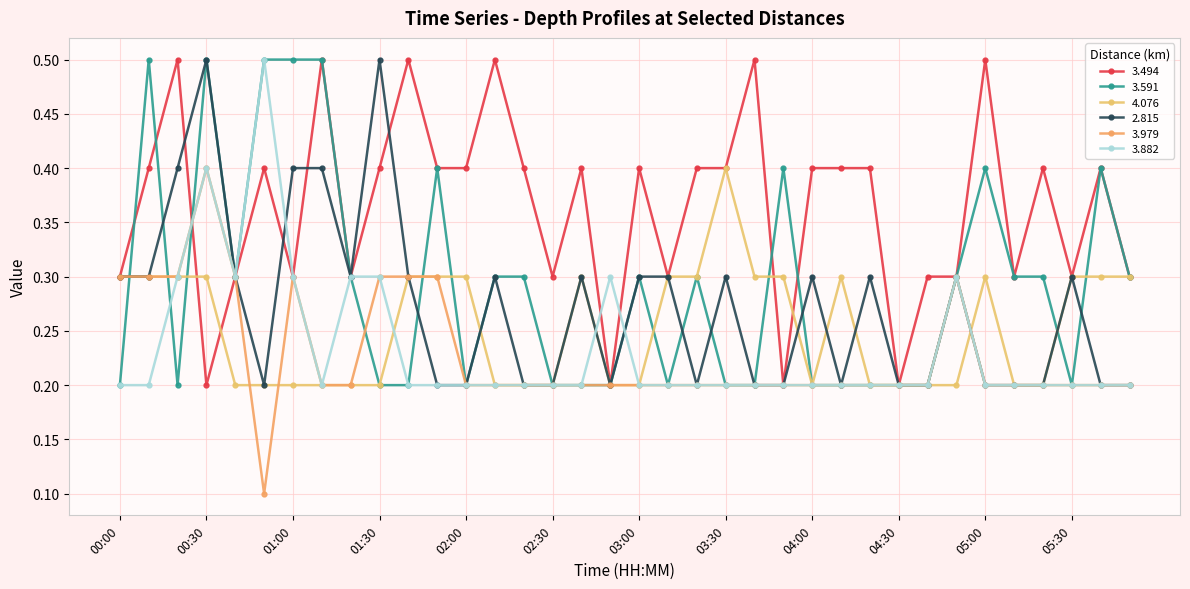

True or false: 3.979 has more than 2 points higher than both neighbors.

True